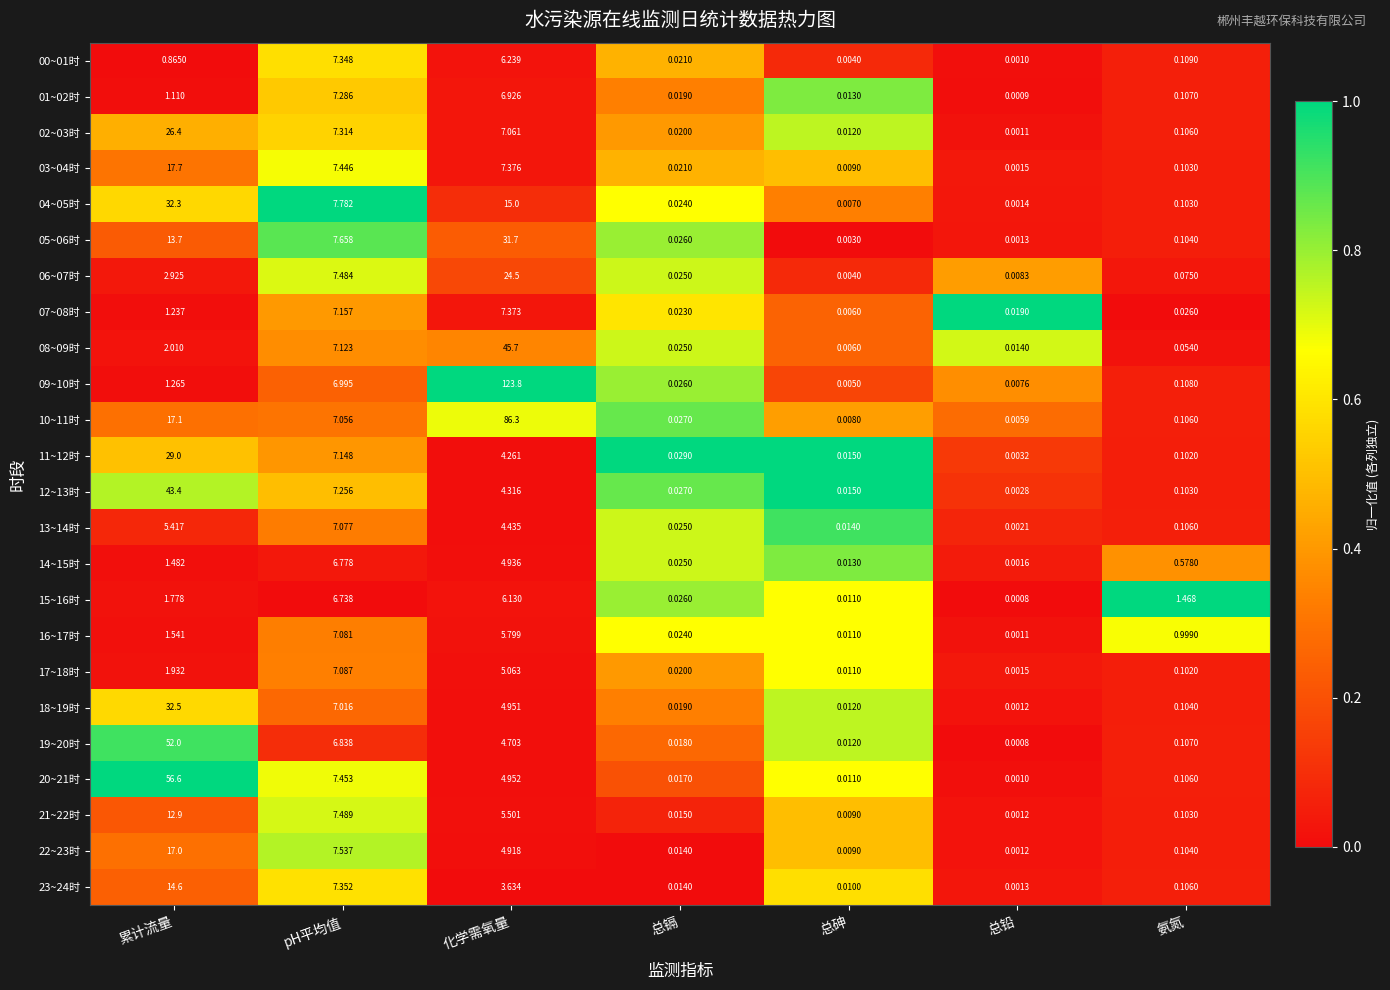

At which category does the chart reach its minimum across all series?

总铅